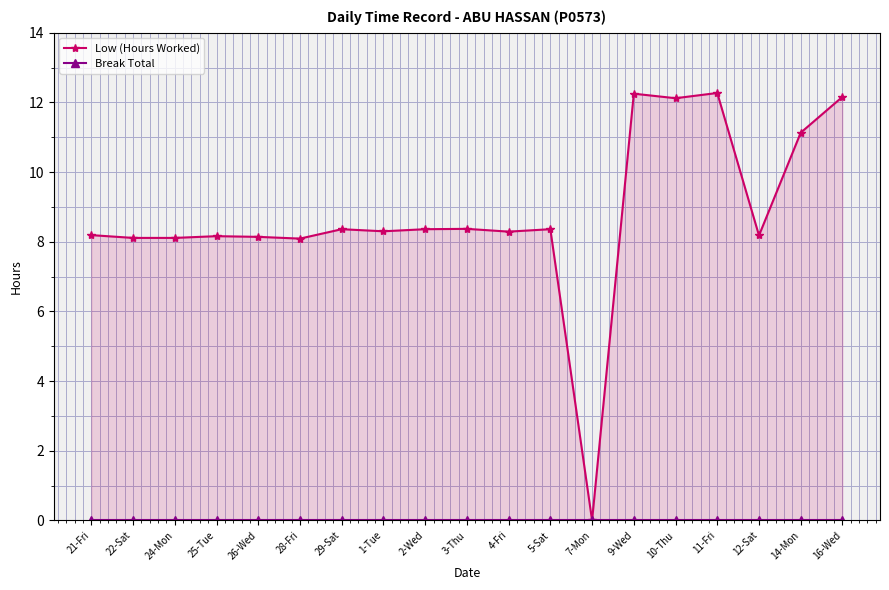

What are all the series names shown in the legend?

Low (Hours Worked), Break Total